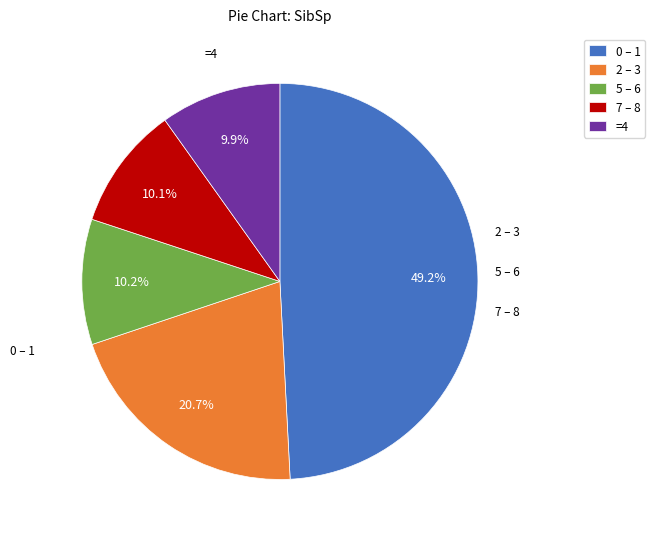

Does any single category account for the majority?

No